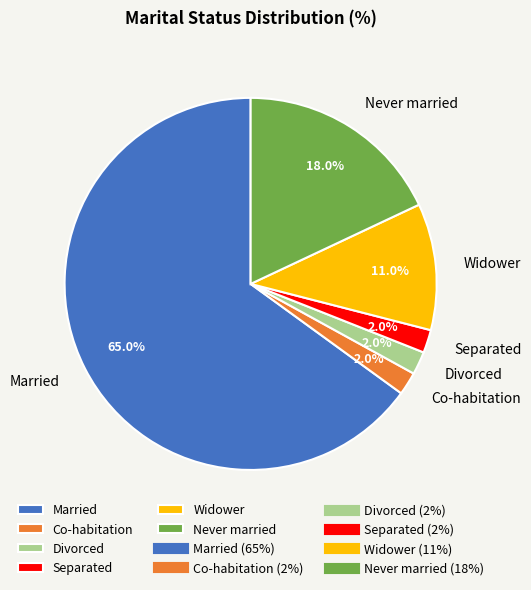

Does any single category account for the majority?

Yes